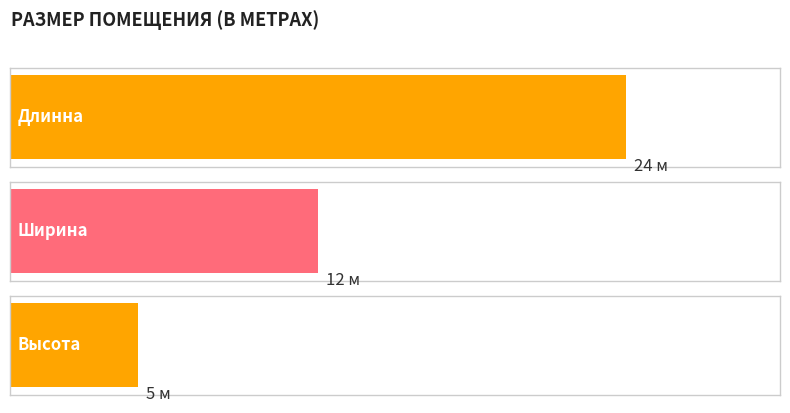

List the labels in order of value, largest first.

Длинна, Ширина, Высота